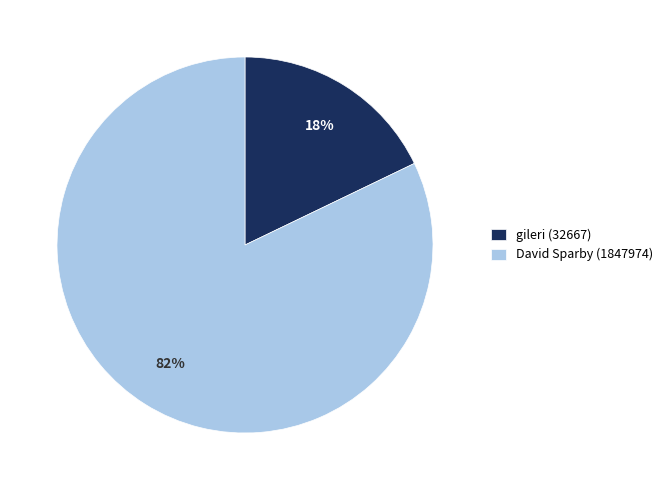

To the nearest percent, what is the difference between the gileri (32667) and David Sparby (1847974) slice percentages?

64%